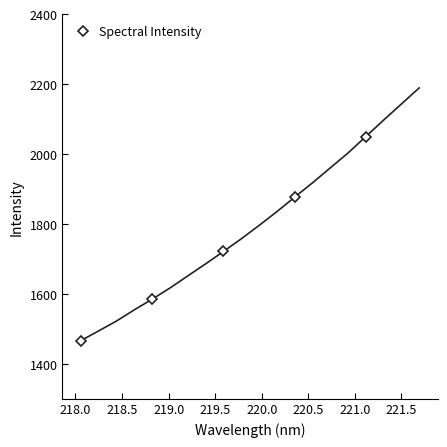

True or false: Spectral Intensity has more than 0 points higher than both neighbors.

False